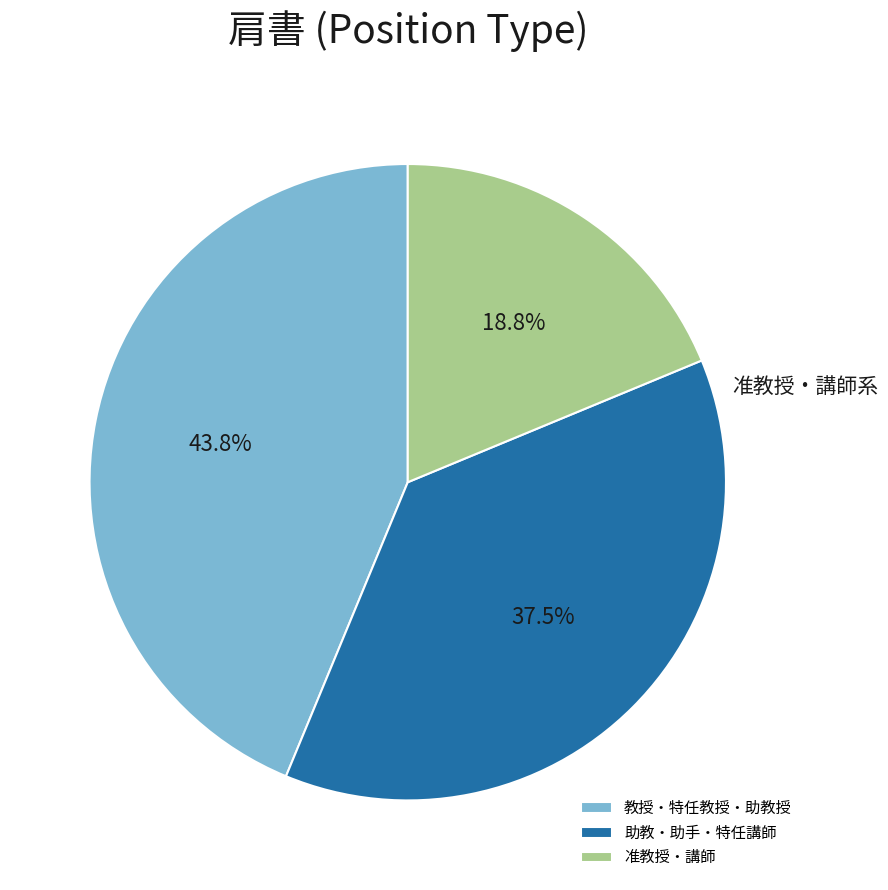

Which has a higher value, 助教・助手・特任講師 or 教授・特任教授・助教授?

教授・特任教授・助教授